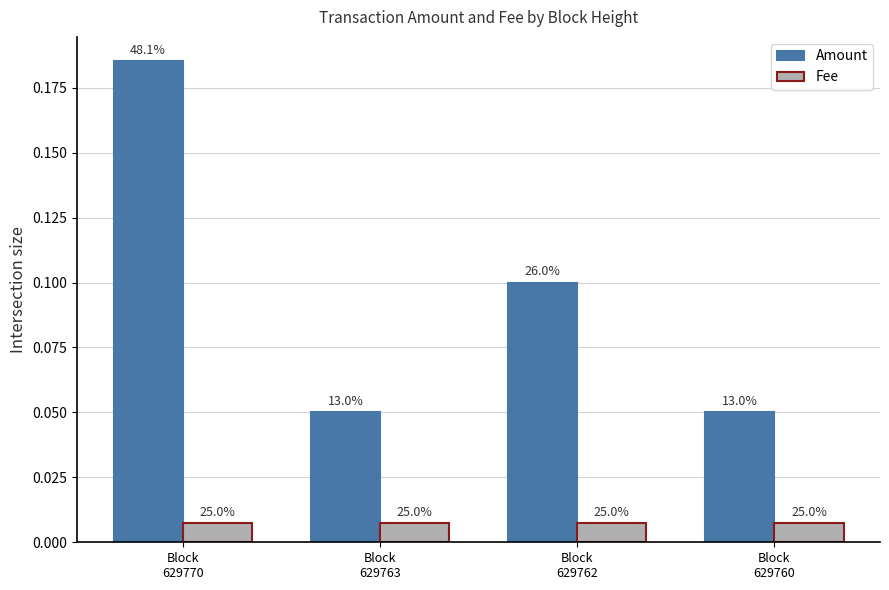

What are all the series names shown in the legend?

Amount, Fee